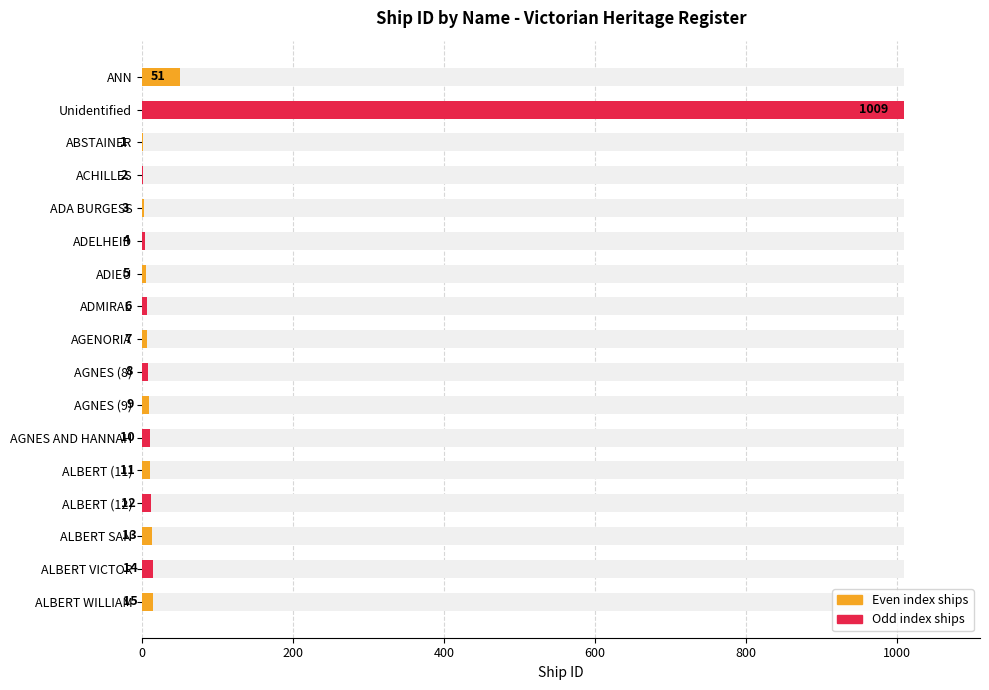

Are the bars grouped side by side (vs. stacked)?

No